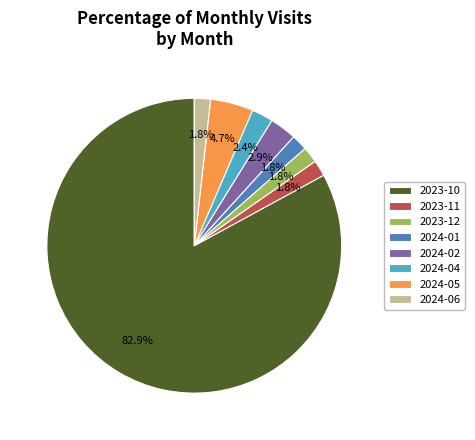

Is the sum of 2024-04 and 2024-05 greater than half?

No